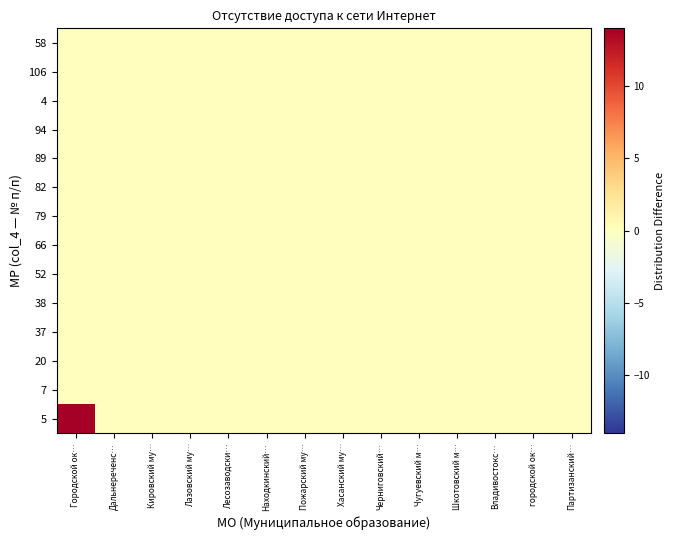

At how many categories does at least one series exceed 1?

1